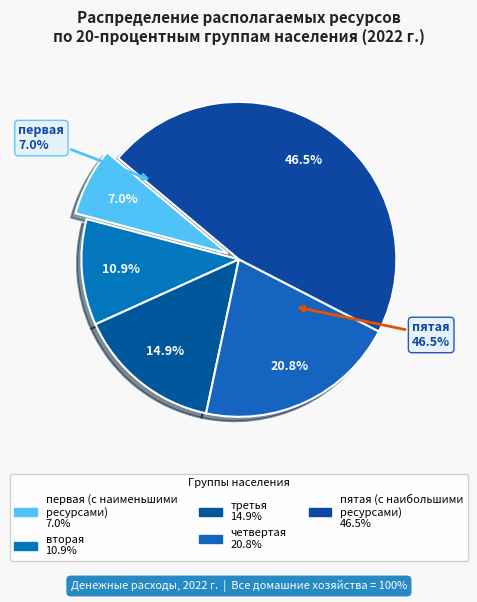

Is there any slice that represents more than half of the pie?

No